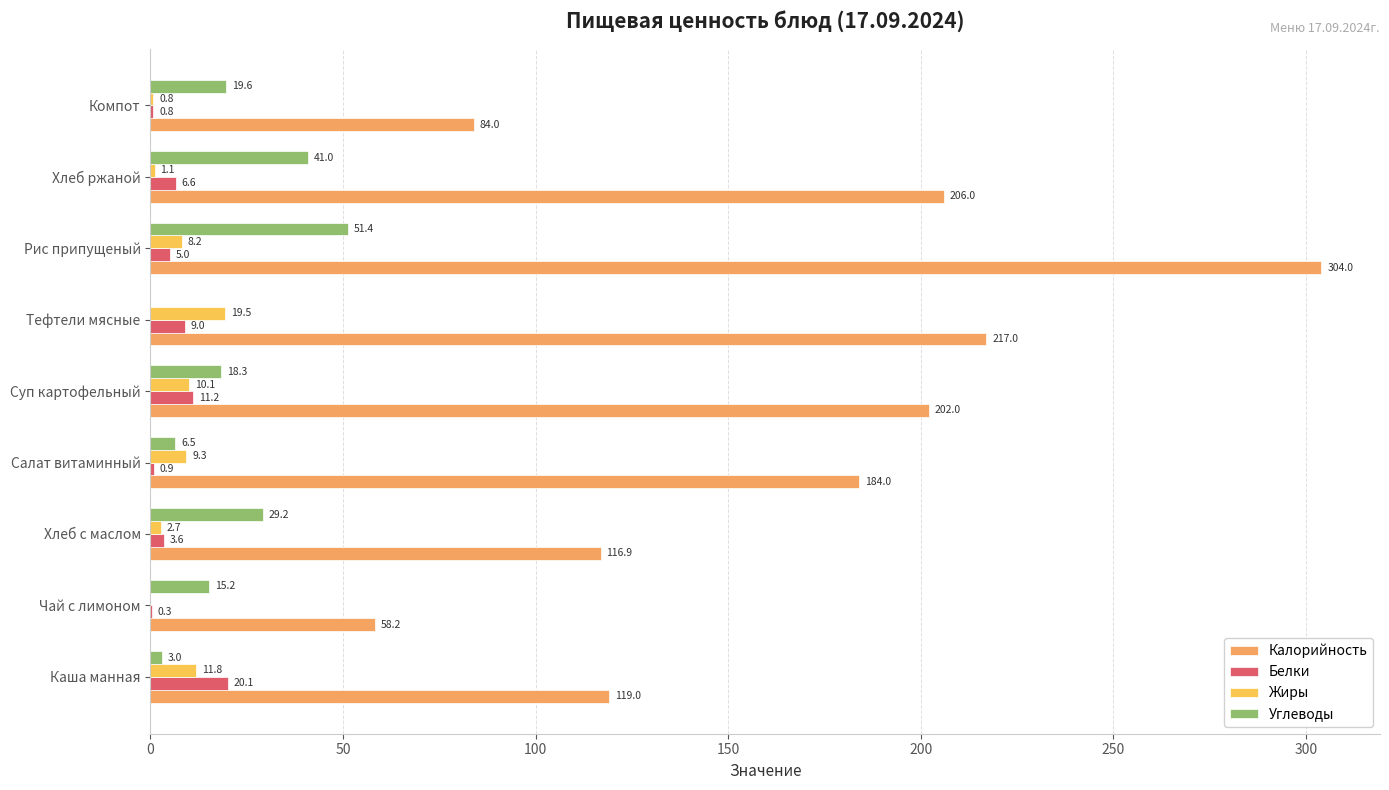

How many distinct data groups are displayed?

4